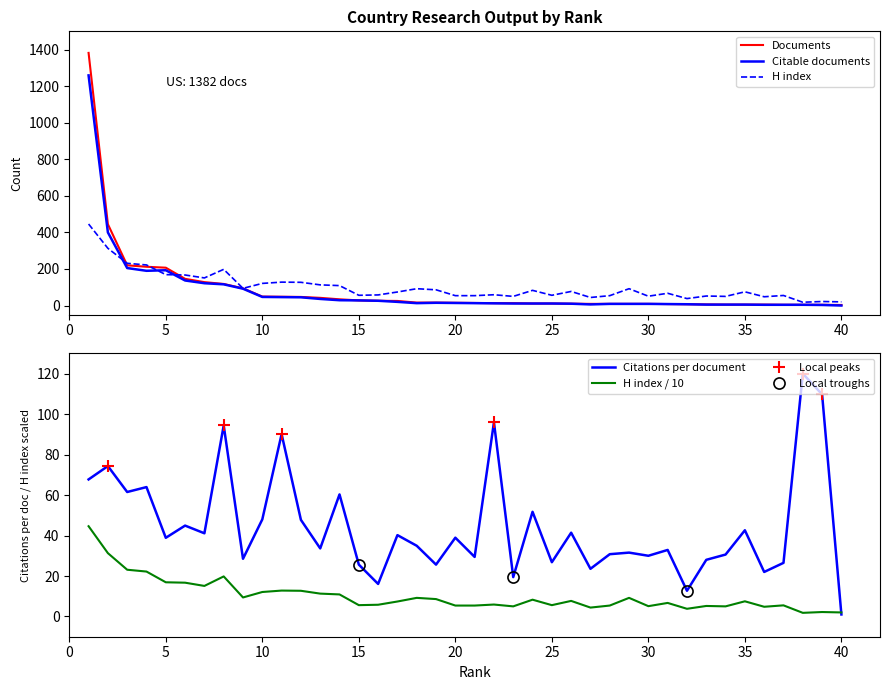

At how many categories does at least one series exceed 141?

8